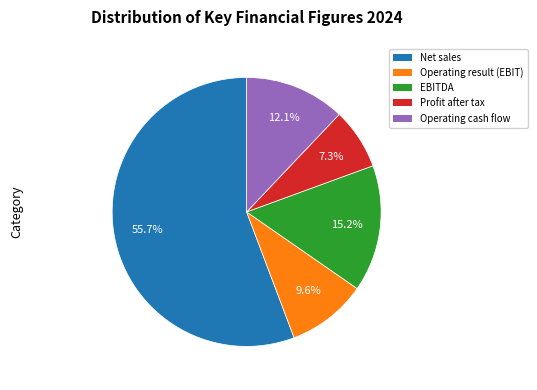

Rank the categories by value from highest to lowest.

Net sales, EBITDA, Operating cash flow, Operating result (EBIT), Profit after tax